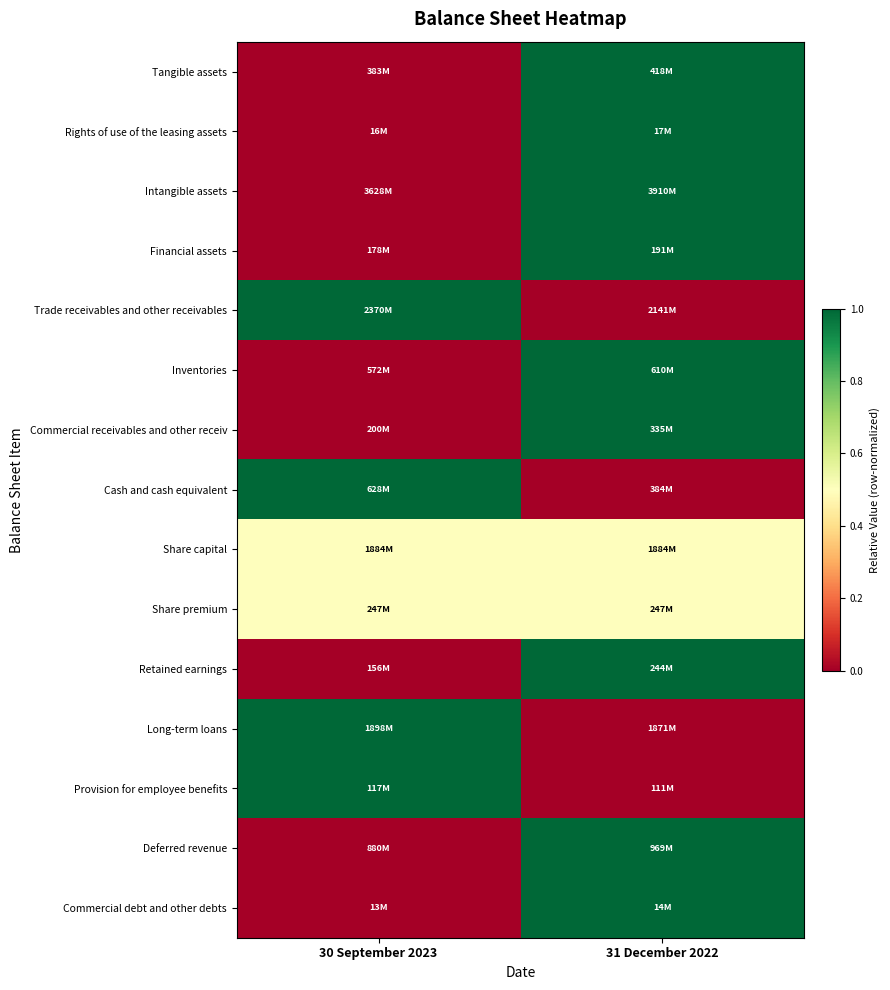

Reading left to right, extract all data points from this chart.

Tangible assets: 30 September 2023=0.0	31 December 2022=1.0
Rights of use of the leasing assets: 30 September 2023=0.0	31 December 2022=1.0
Intangible assets: 30 September 2023=0.0	31 December 2022=1.0
Financial assets: 30 September 2023=0.0	31 December 2022=1.0
Trade receivables and other receivables: 30 September 2023=1.0	31 December 2022=0.0
Inventories: 30 September 2023=0.0	31 December 2022=1.0
Commercial receivables and other receiv: 30 September 2023=0.0	31 December 2022=1.0
Cash and cash equivalent: 30 September 2023=1.0	31 December 2022=0.0
Share capital: 30 September 2023=0.5	31 December 2022=0.5
Share premium: 30 September 2023=0.5	31 December 2022=0.5
Retained earnings: 30 September 2023=0.0	31 December 2022=1.0
Long-term loans: 30 September 2023=1.0	31 December 2022=0.0
Provision for employee benefits: 30 September 2023=1.0	31 December 2022=0.0
Deferred revenue: 30 September 2023=0.0	31 December 2022=1.0
Commercial debt and other debts: 30 September 2023=0.0	31 December 2022=1.0